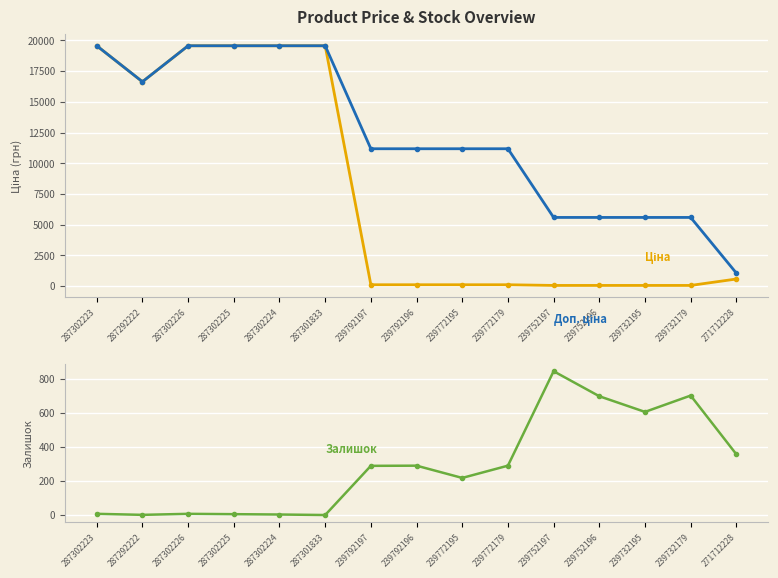

True or false: Доп. ціна has more than 1 interior local peaks.

False